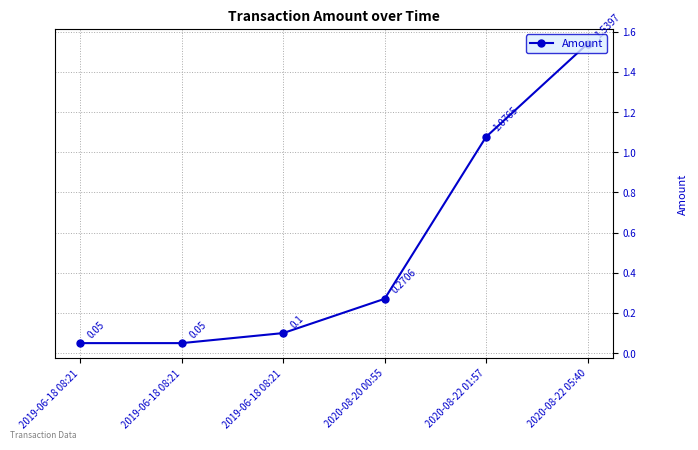

How many distinct data groups are displayed?

1